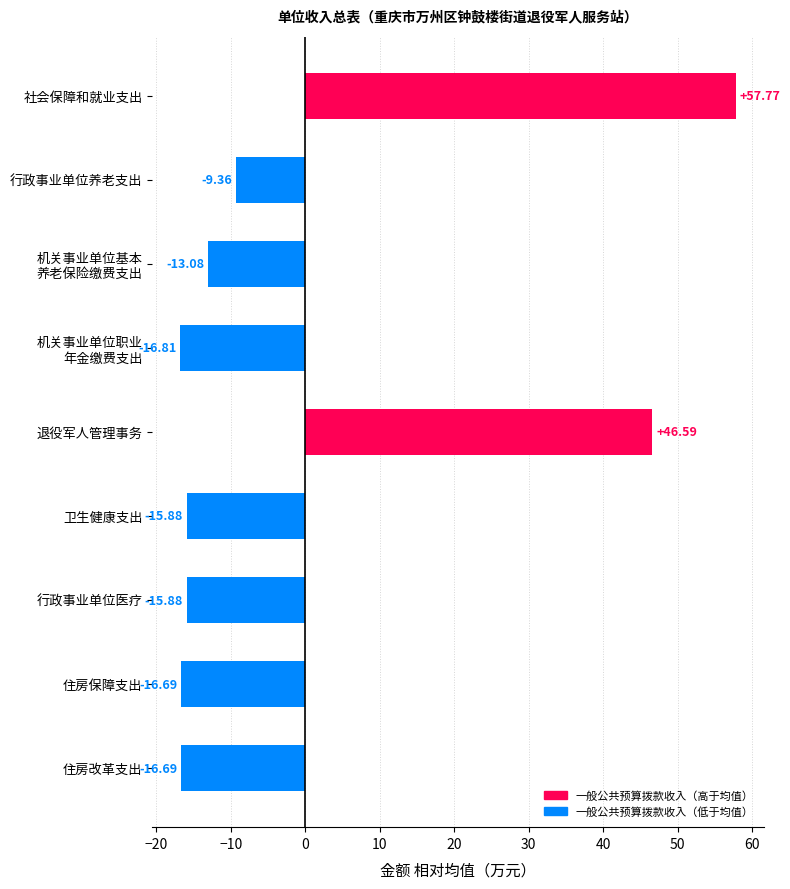

What is the difference between the values at 行政事业单位医疗 and 行政事业单位养老支出?

6.5